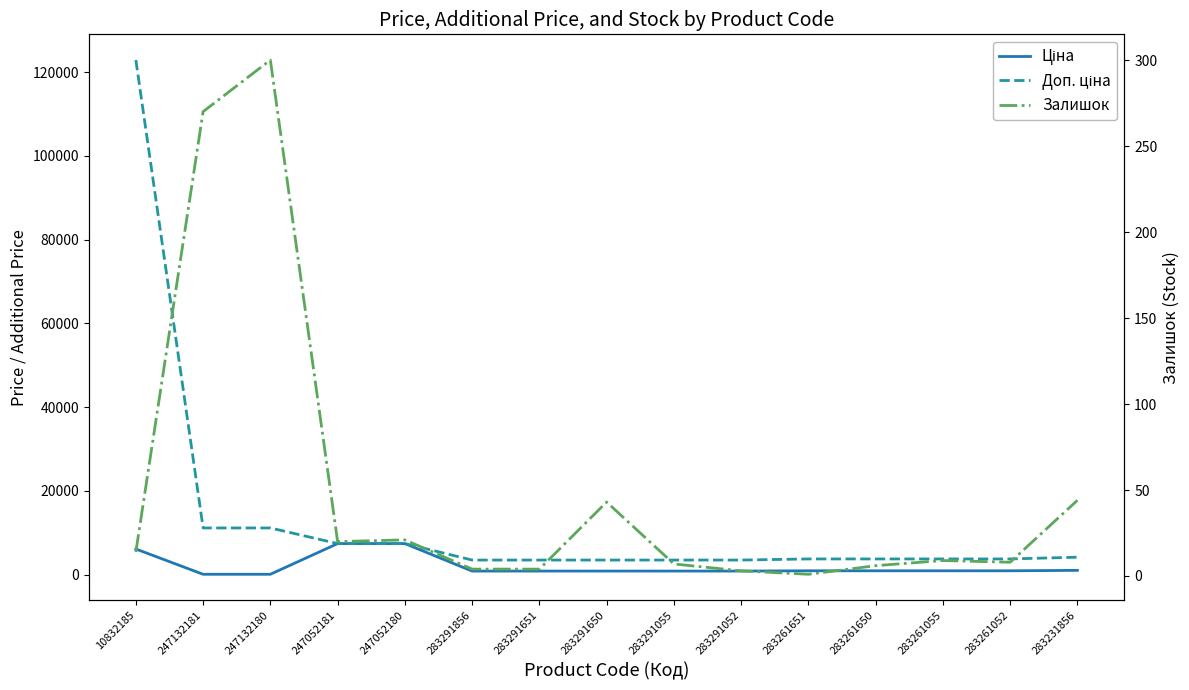

What is the sum of all Доп. ціна values?

196894.4